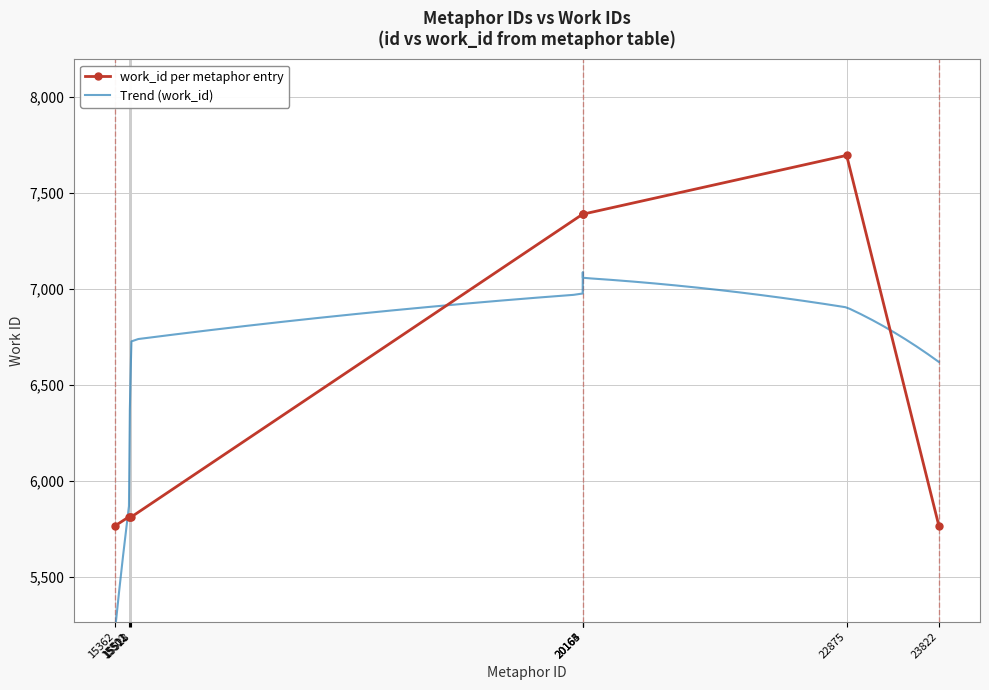

Which has a higher value, 22875 or 23822?

22875